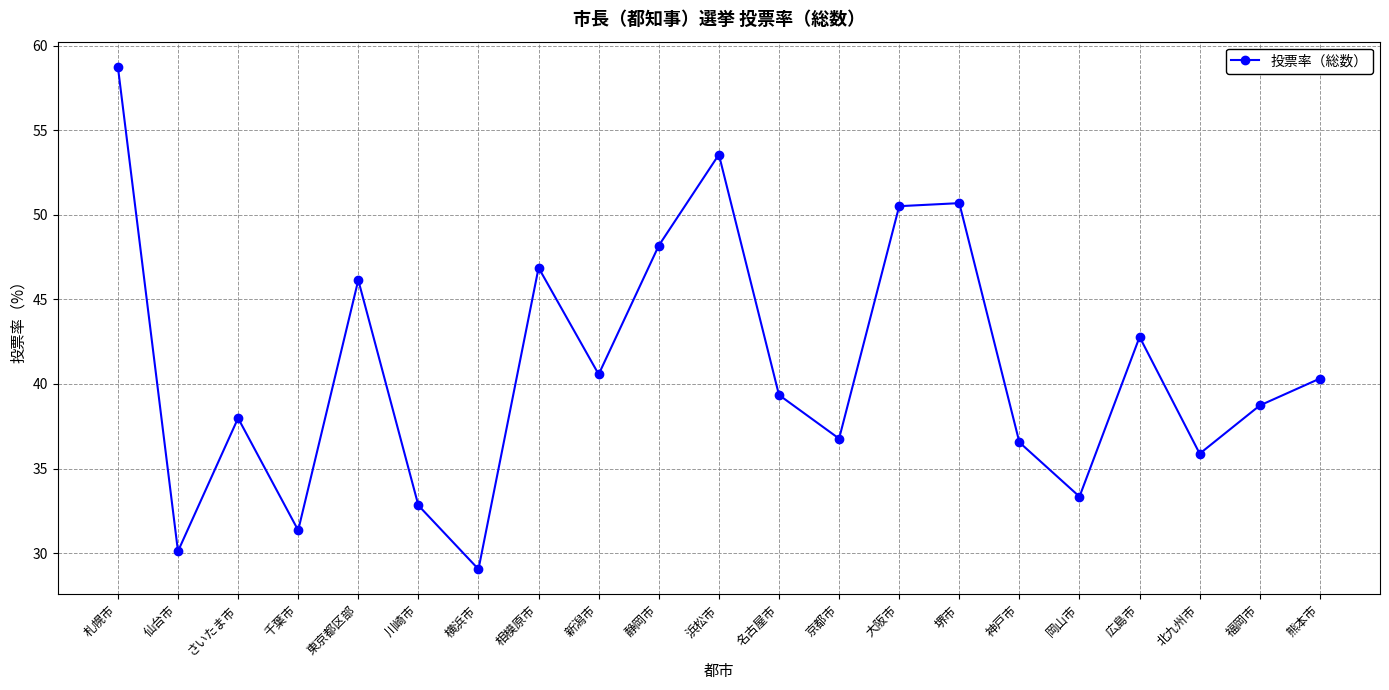

What is the greatest value displayed?

58.8